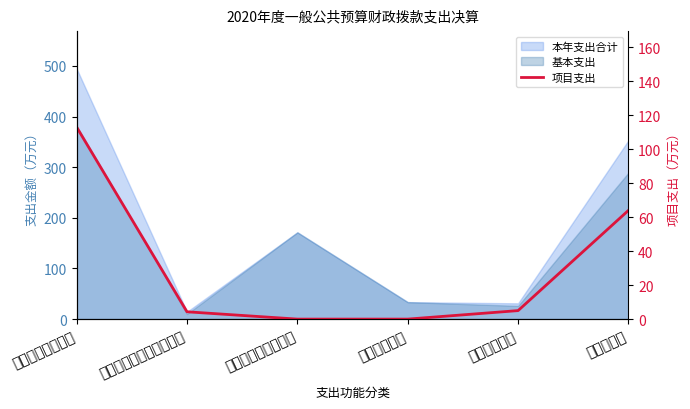

True or false: the data shows 0.0 at 社会保障和就业支出.

True